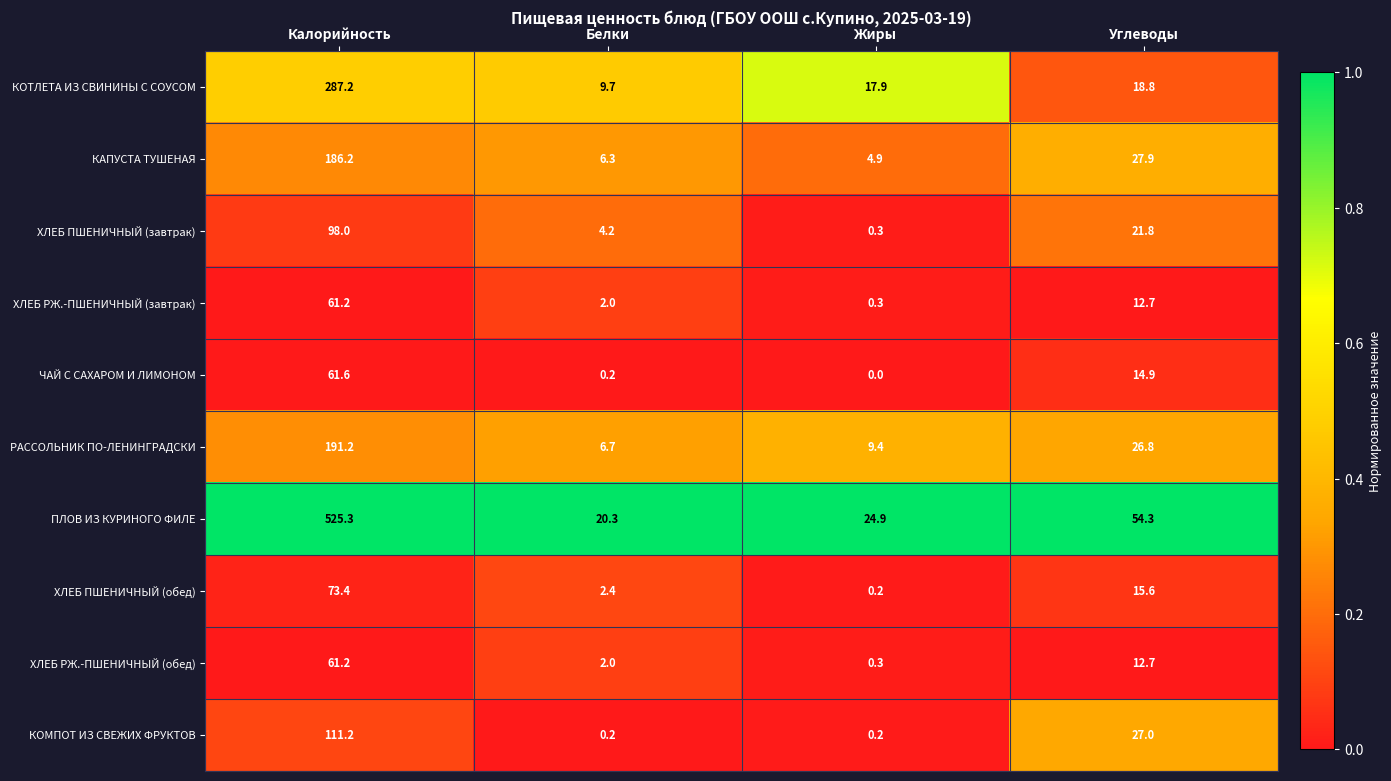

Which series has the largest range (max minus min)?

ПЛОВ ИЗ КУРИНОГО ФИЛЕ